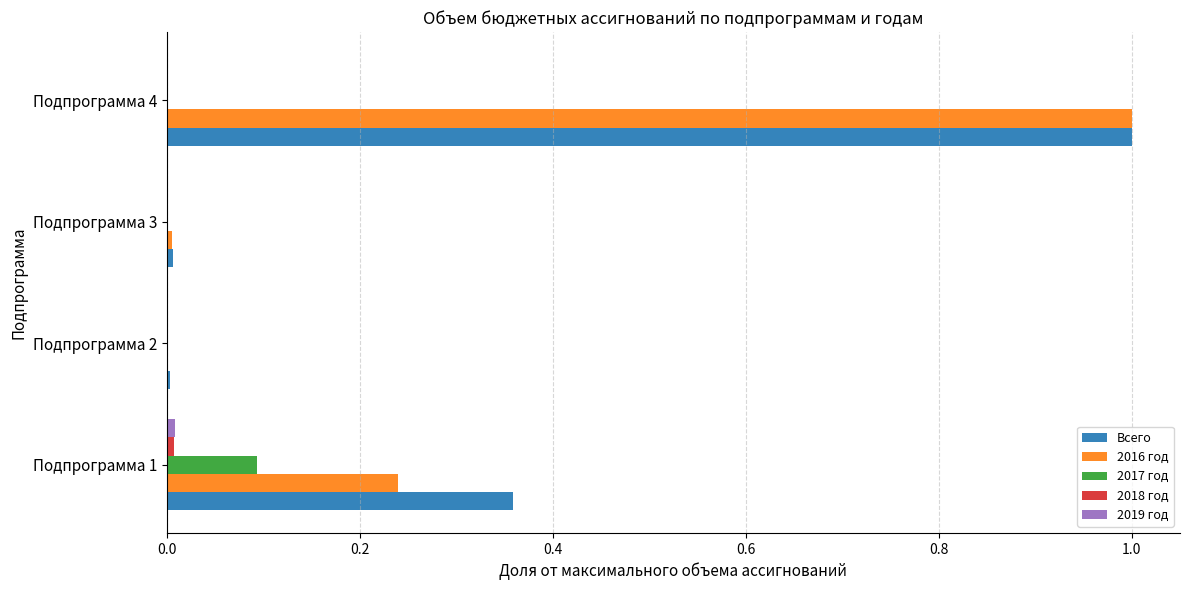

What is the sum of all Всего values?

1.4